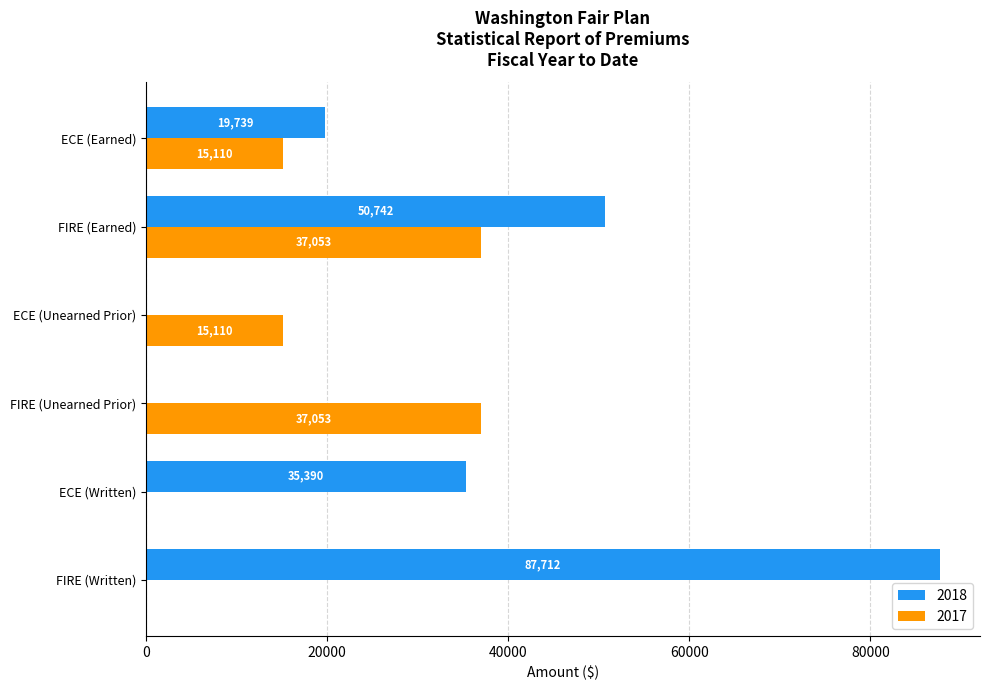

What is the average value of the 2017 series?

17388